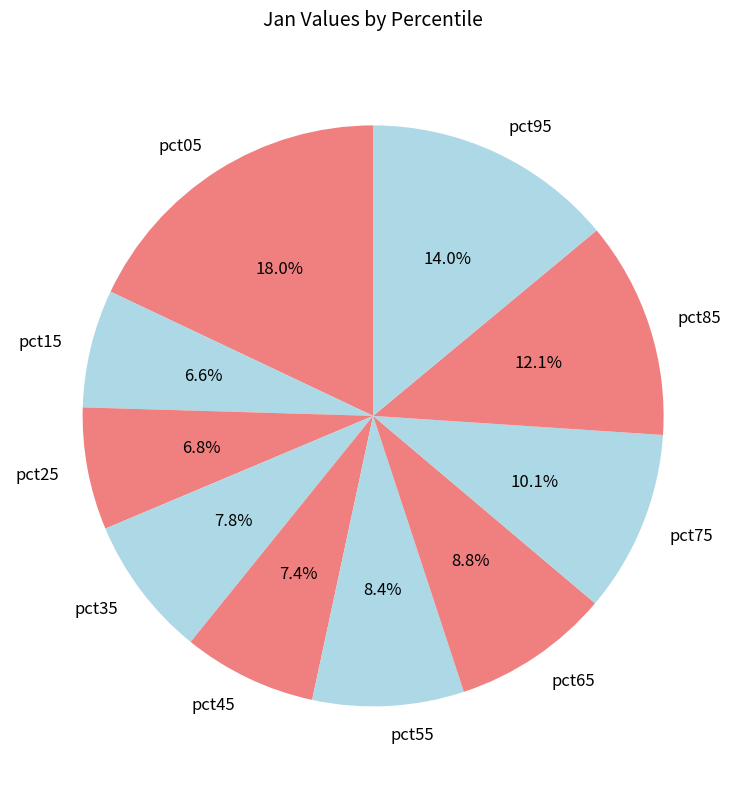

To the nearest percent, what percentage of the pie is pct35?

8%